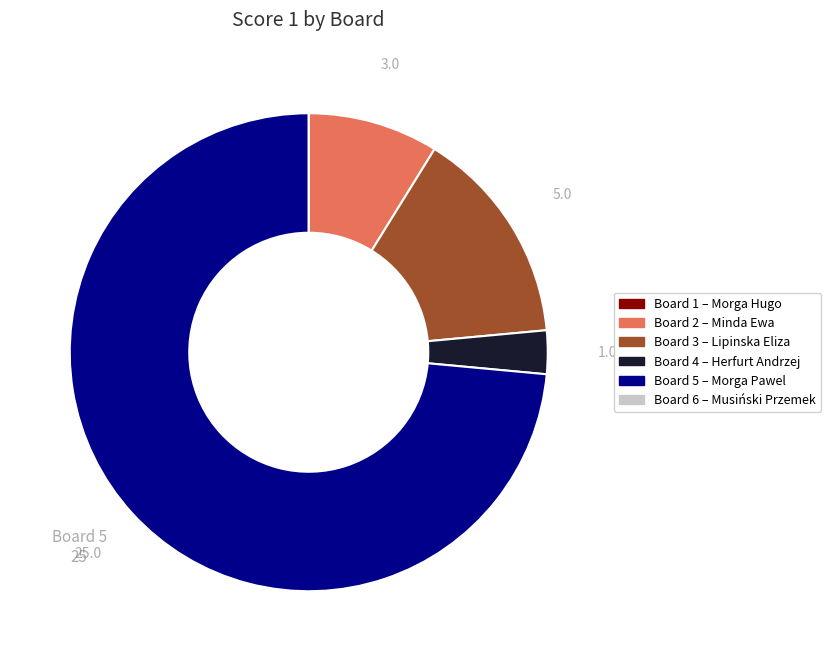

Between Board 2 and Board 3, which is larger?

Board 3